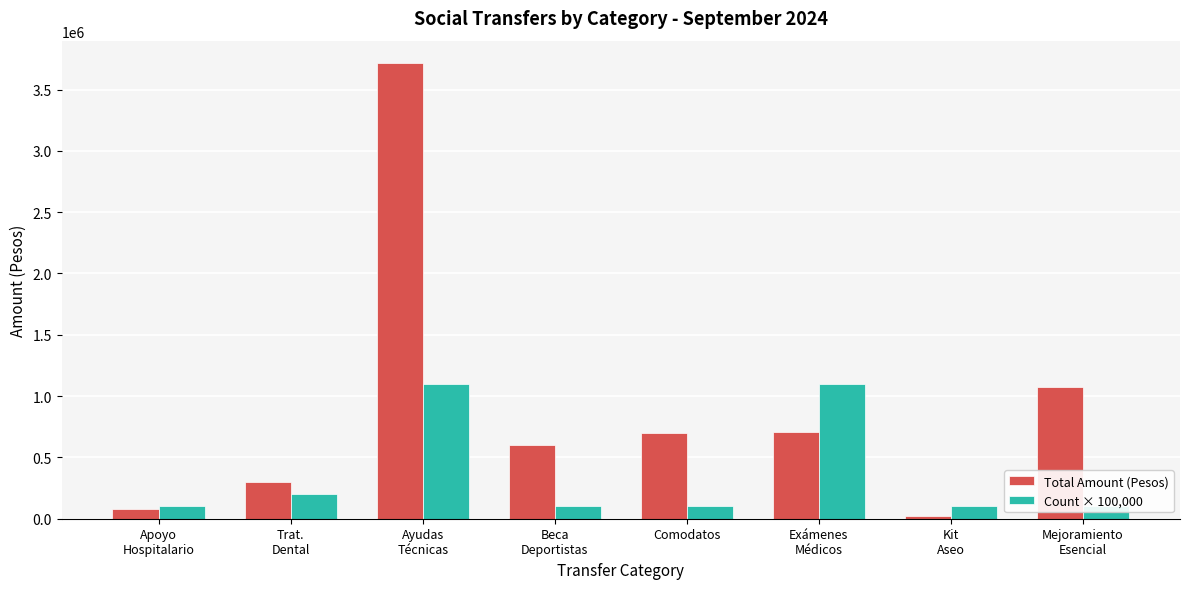

Rank the series by their average value, from highest to lowest.

Total Amount (Pesos), Count × 100,000